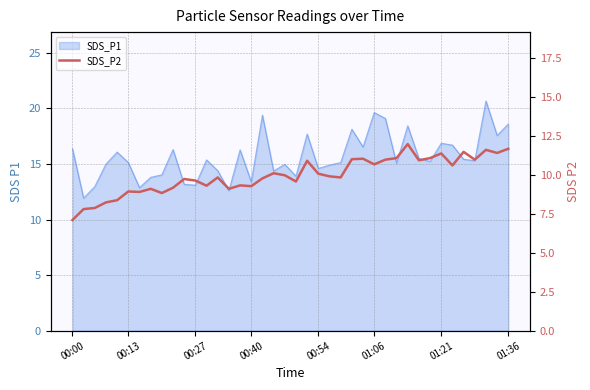

Reading left to right, extract all data points from this chart.

7.1	7.8	7.9	8.2	8.4	8.9	8.9	9.1	8.8	9.2	9.7	9.6	9.3	9.8	9.1	9.3	9.3	9.8	10.1	10.0	9.6	10.9	10.1	9.9	9.8	11.0	11.0	10.7	11.0	11.1	12.0	10.9	11.1	11.4	10.6	11.5	11.0	11.6	11.4	11.7